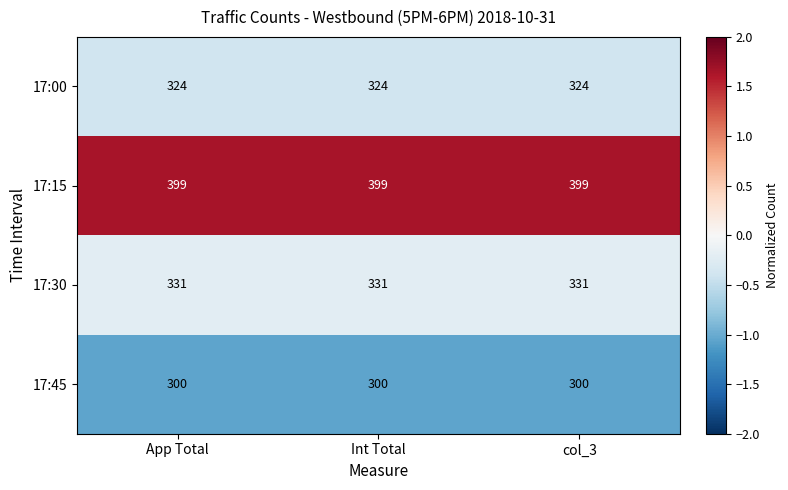

True or false: 17:00 has a value of 436 at col_3.

False